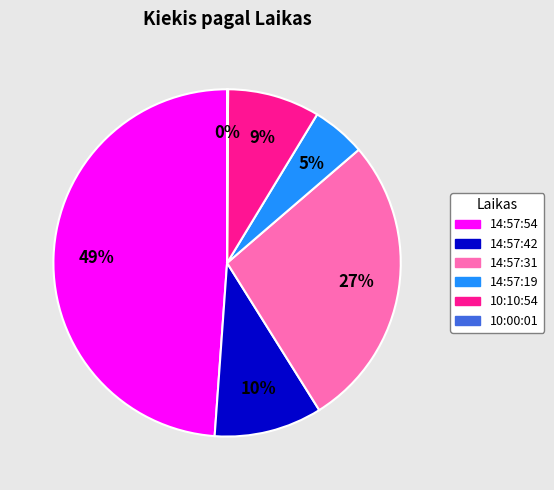

To the nearest percent, what is the difference between the largest and smallest slice percentages?

49%